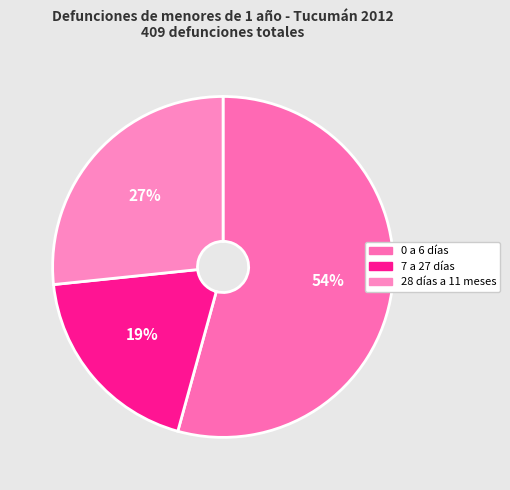

True or false: 28 días a 11 meses accounts for 35% of the total.

False